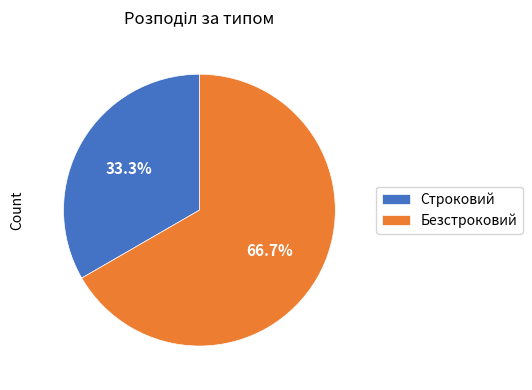

Which slice is the smallest?

Строковий